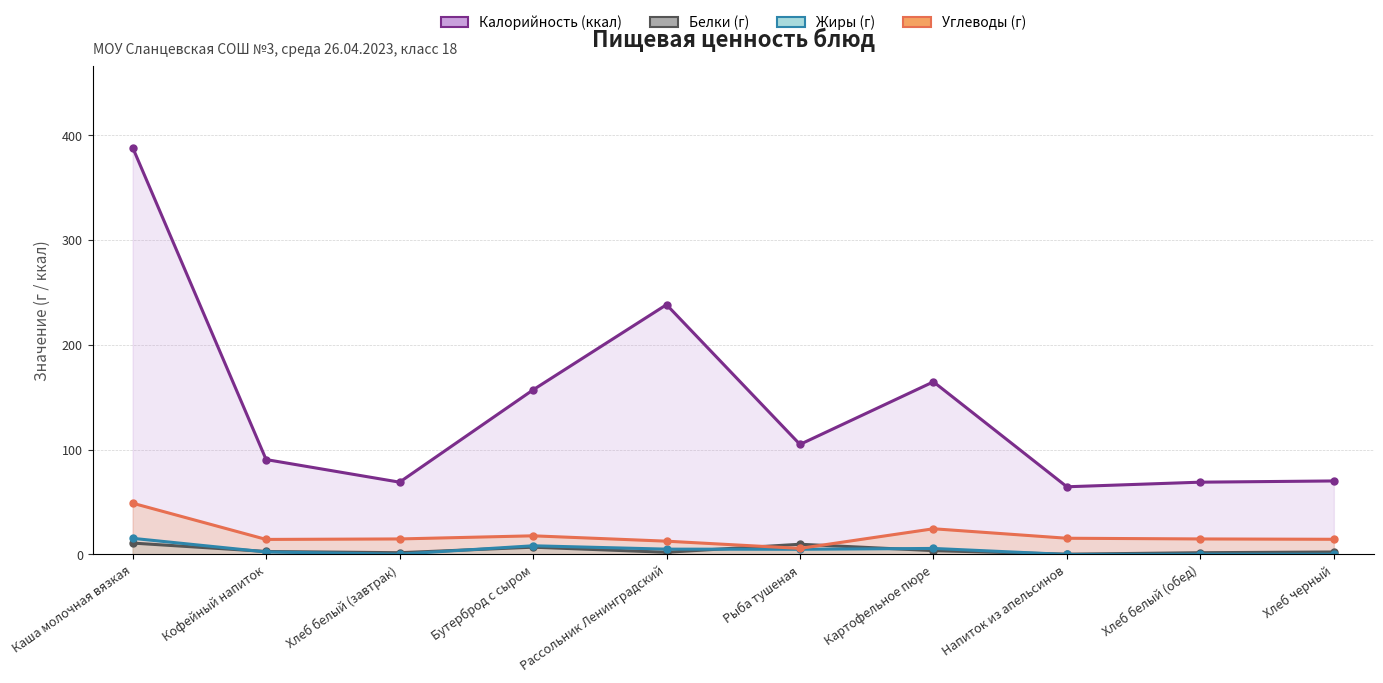

Where does the Калорийность series first go above 105?

Каша молочная вязкая